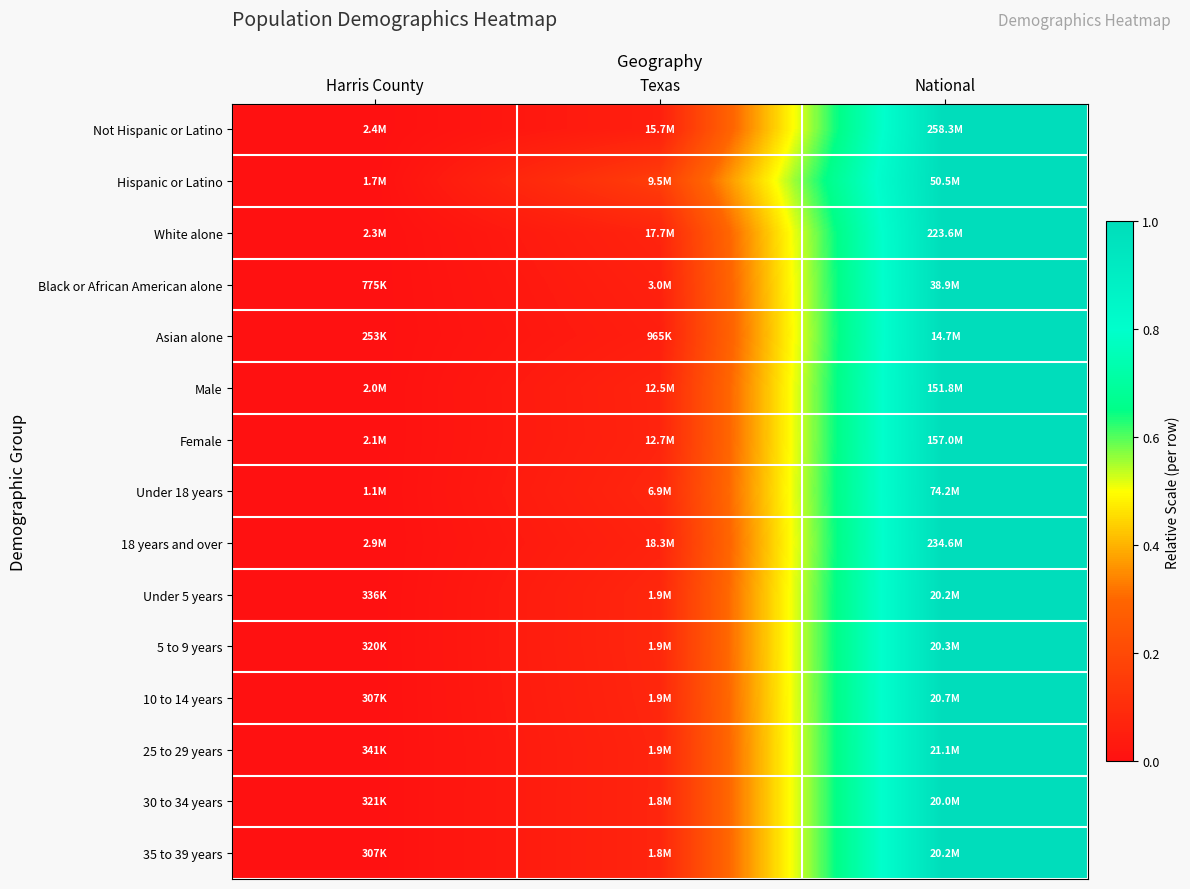

Reading right to left, extract all data points from this chart.

Not Hispanic or Latino: National=1.0	Texas=0.1	Harris County=0.0
Hispanic or Latino: National=1.0	Texas=0.2	Harris County=0.0
White alone: National=1.0	Texas=0.1	Harris County=0.0
Black or African American alone: National=1.0	Texas=0.1	Harris County=0.0
Asian alone: National=1.0	Texas=0.0	Harris County=0.0
Male: National=1.0	Texas=0.1	Harris County=0.0
Female: National=1.0	Texas=0.1	Harris County=0.0
Under 18 years: National=1.0	Texas=0.1	Harris County=0.0
18 years and over: National=1.0	Texas=0.1	Harris County=0.0
Under 5 years: National=1.0	Texas=0.1	Harris County=0.0
5 to 9 years: National=1.0	Texas=0.1	Harris County=0.0
10 to 14 years: National=1.0	Texas=0.1	Harris County=0.0
25 to 29 years: National=1.0	Texas=0.1	Harris County=0.0
30 to 34 years: National=1.0	Texas=0.1	Harris County=0.0
35 to 39 years: National=1.0	Texas=0.1	Harris County=0.0